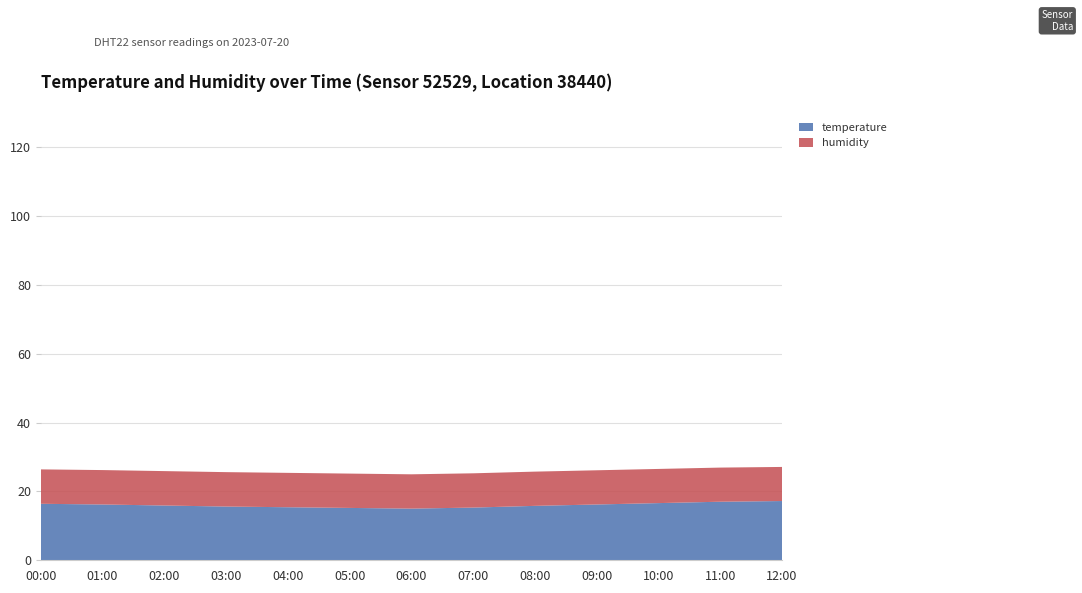

Is it true that temperature equals 25.0 at 06:00?

False